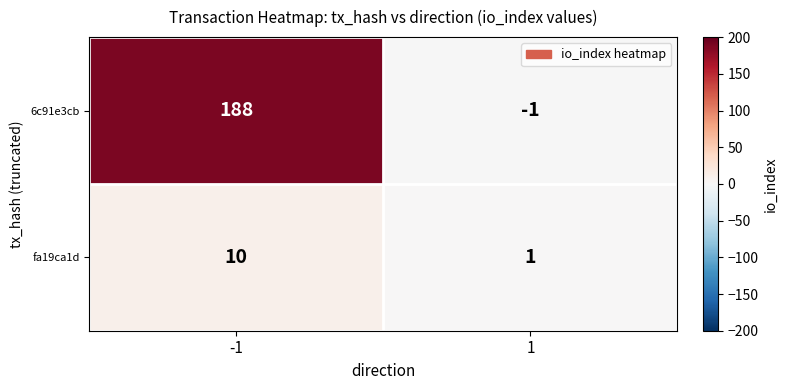

True or false: fa19ca1d has a value of 5 at -1.

False